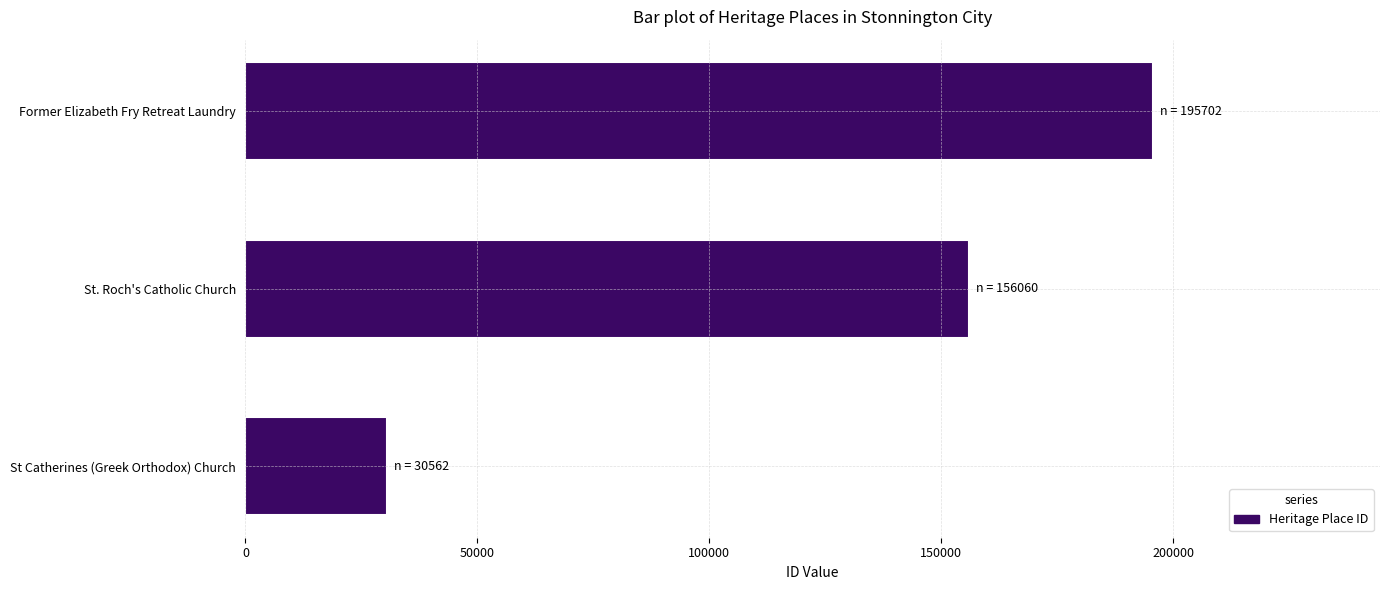

The value at Former Elizabeth Fry Retreat Laundry is 195702. True or false?

True